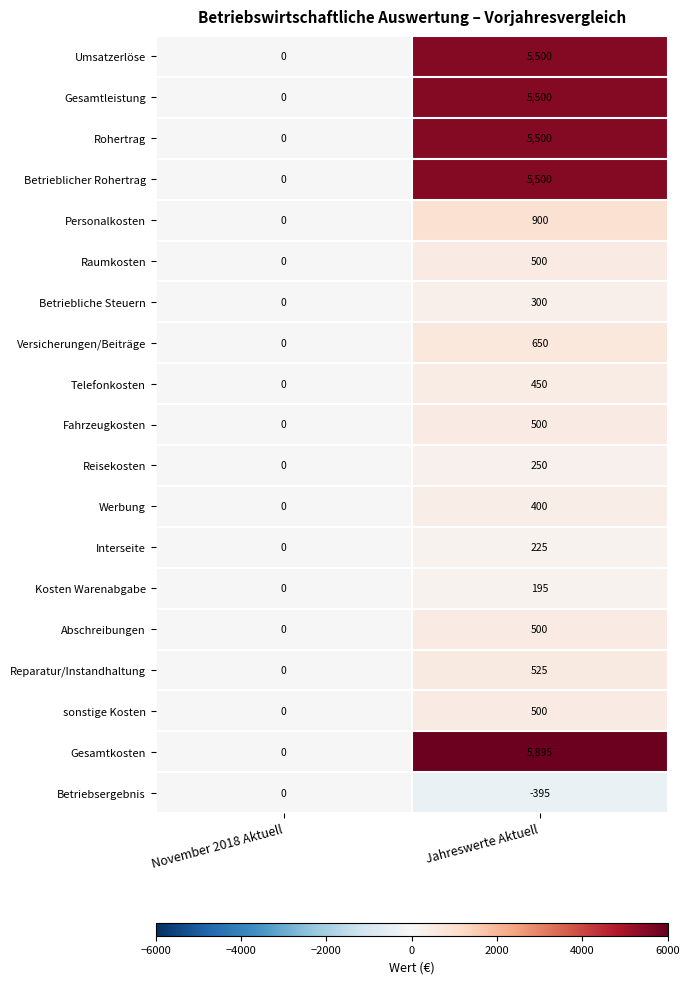

List the labels in order of sonstige Kosten value, largest first.

Jahreswerte Aktuell, November 2018 Aktuell